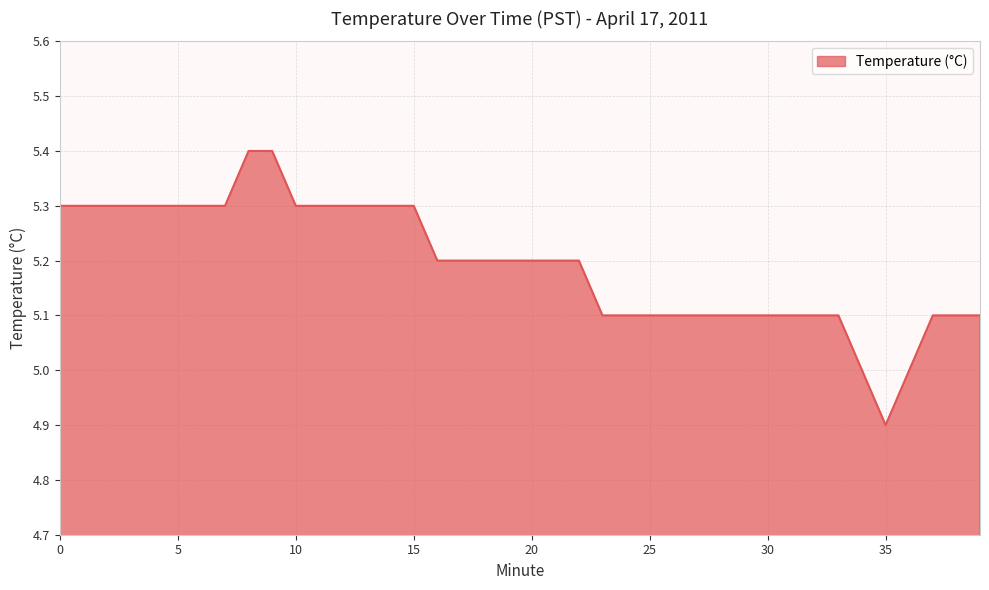

What is the difference between the maximum and minimum values?

0.5